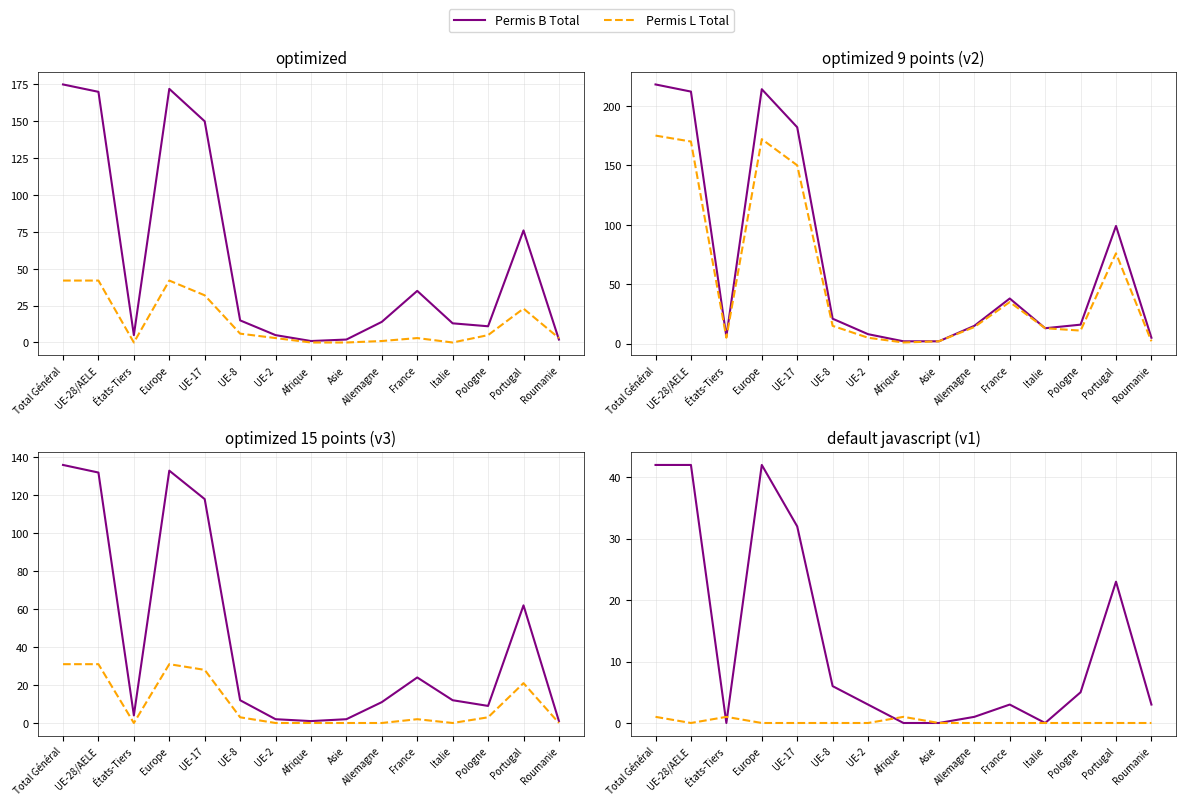

How many data points in Total are above 16?

7